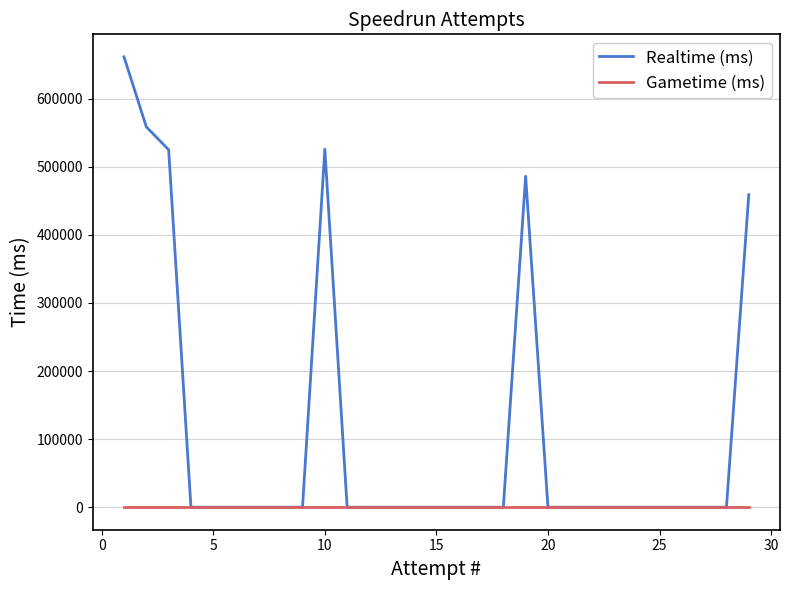

What is the maximum value shown in the chart?

661367